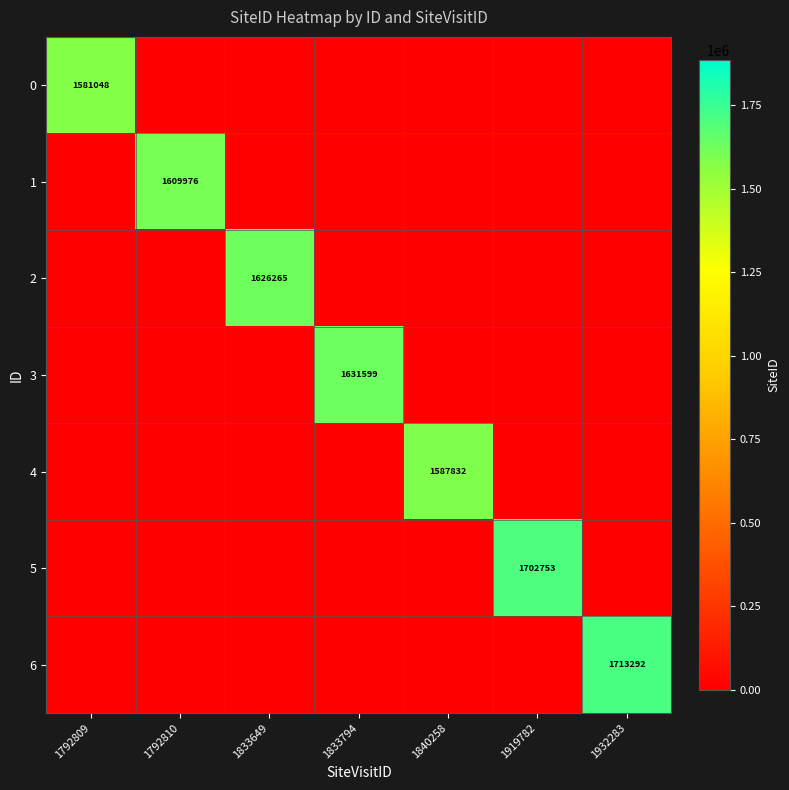

Is it true that 4 equals 0 at 1833649?

True